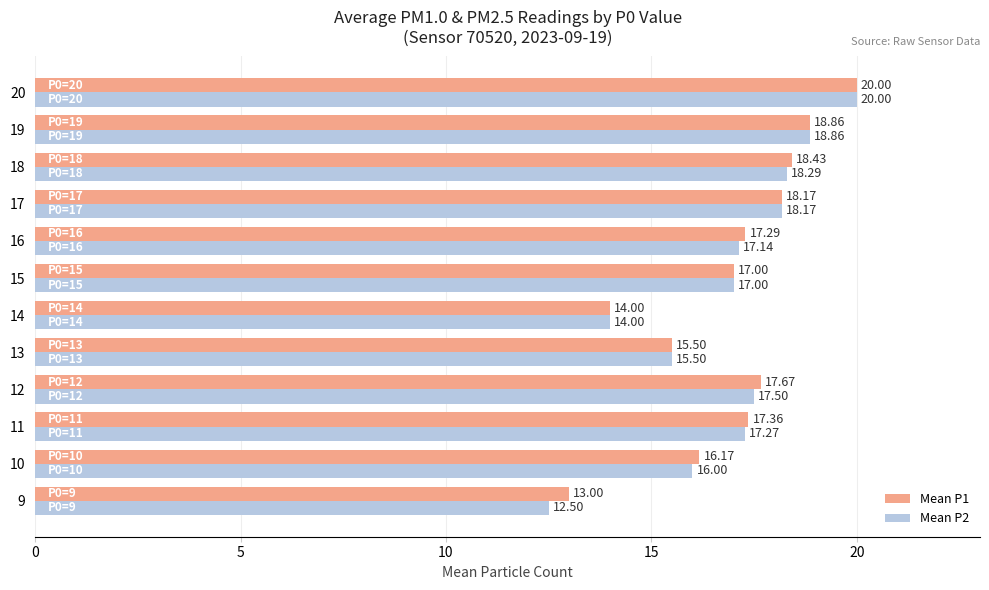

Rank the series by their average value, from lowest to highest.

Mean P2, Mean P1